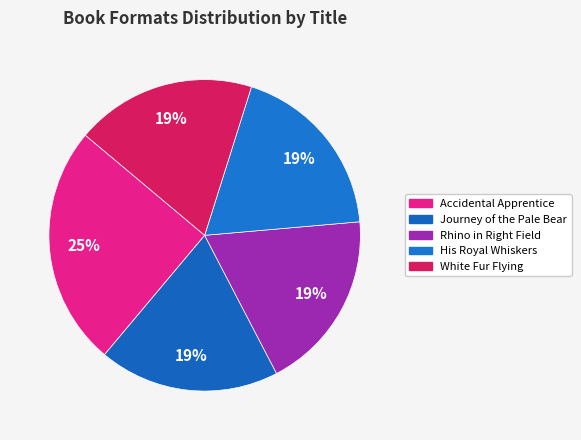

What is the largest slice in the pie chart?

Accidental Apprentice